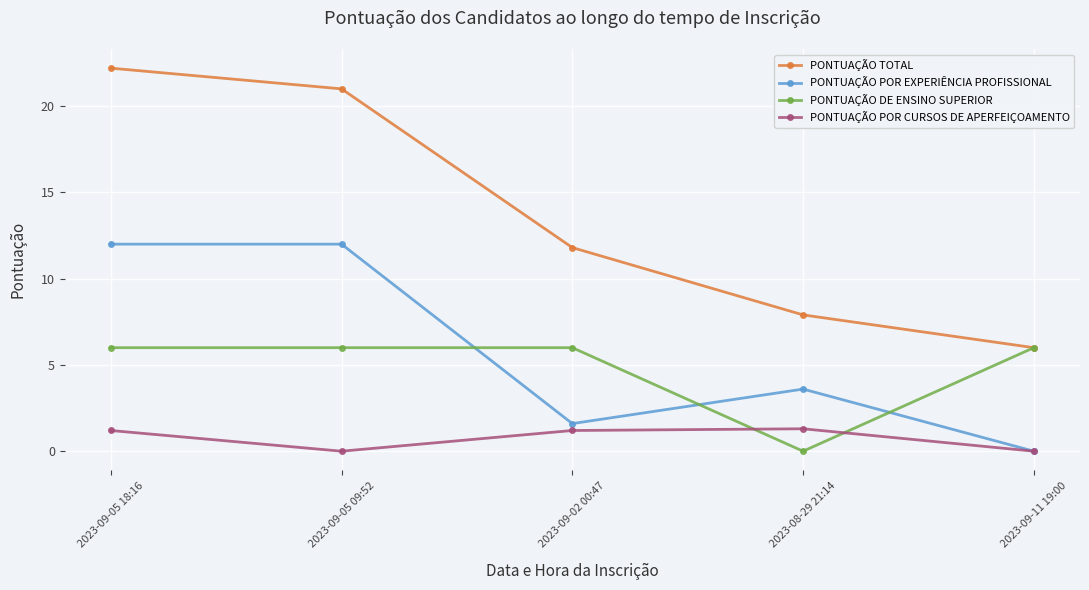

Which category has the highest value across all series?

2023-09-05 18:16